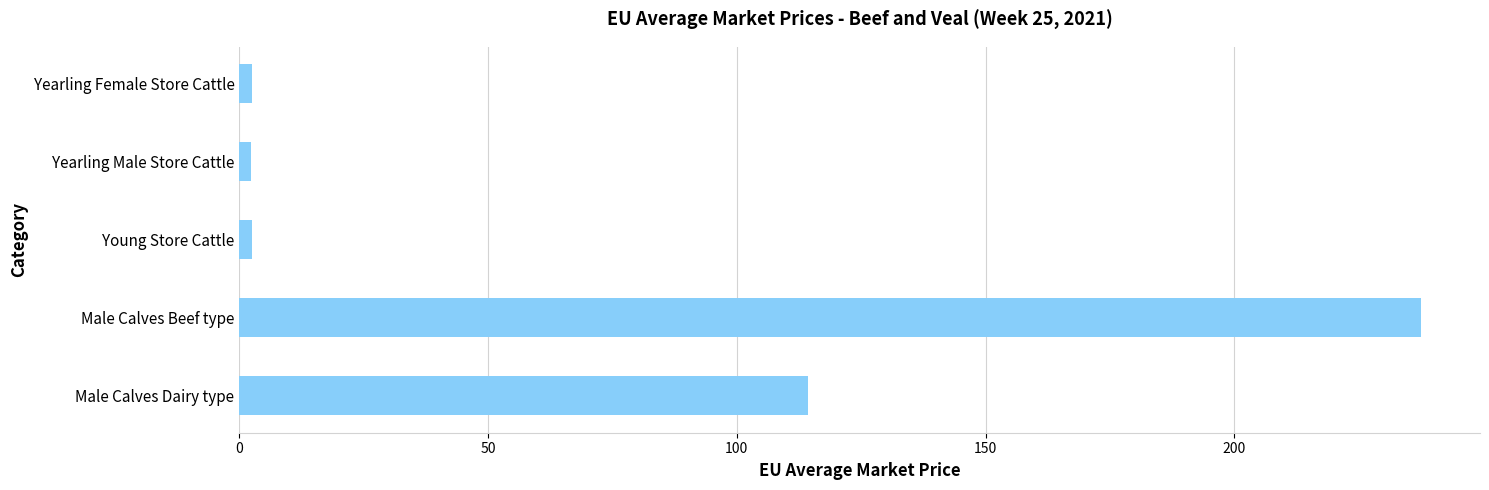

Which category has the highest value across all series?

Male Calves Beef type